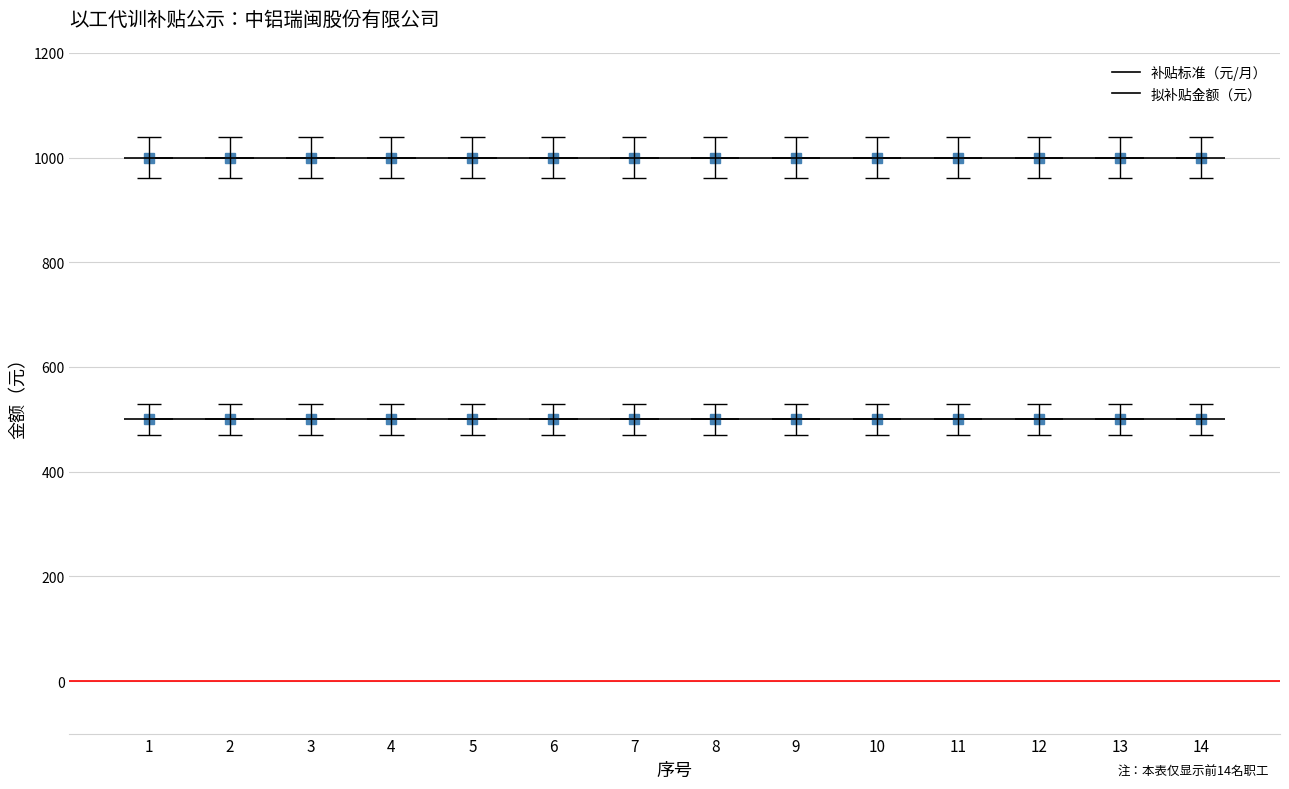

True or false: 补贴标准（元/月） has a value of 820 at 2.

False